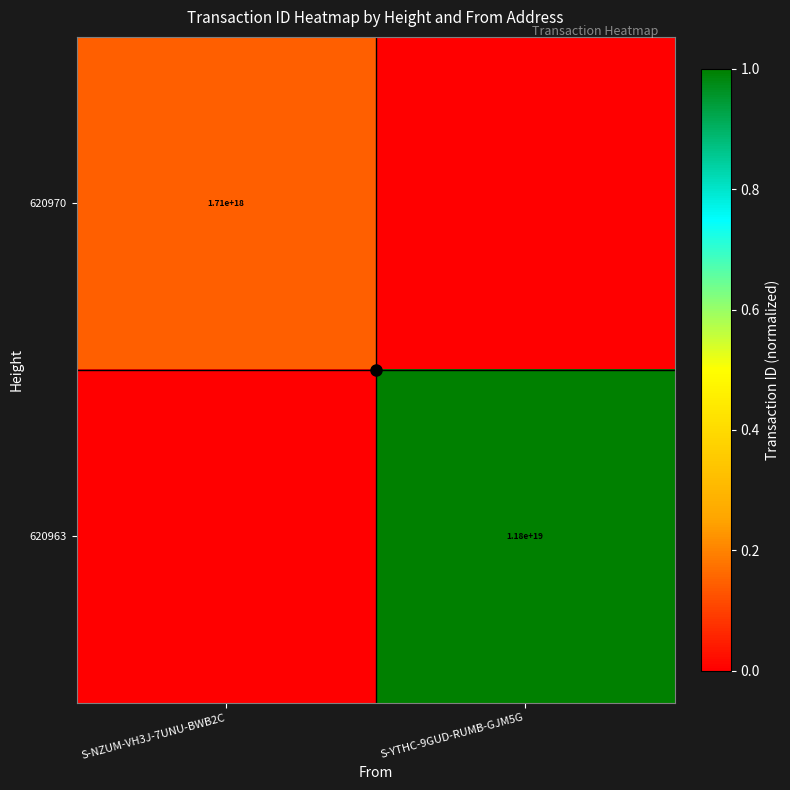

The value of 620963 at S-NZUM-VH3J-7UNU-BWB2C is 0.5. True or false?

False